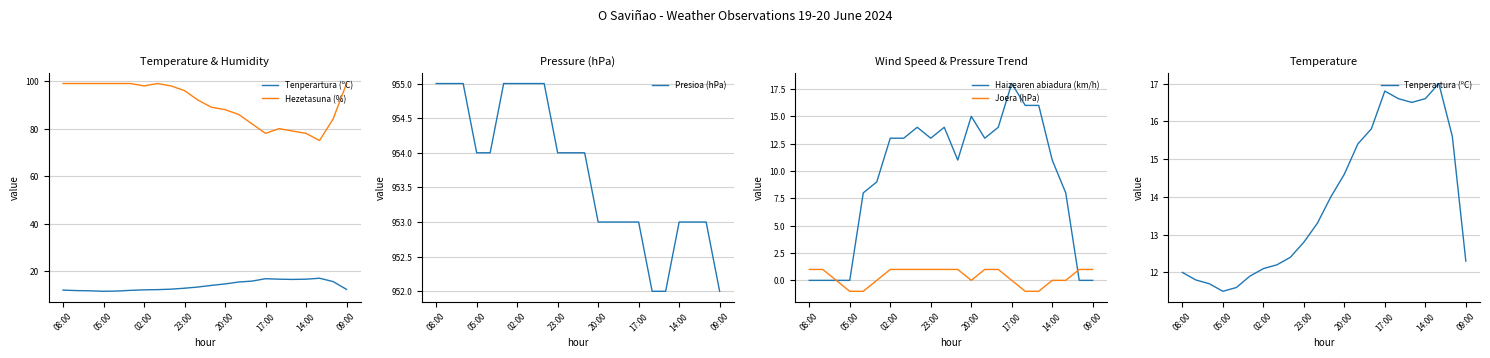

True or false: Hezetasuna (%) and Haizearen abiadura (km/h) cross at least once.

False